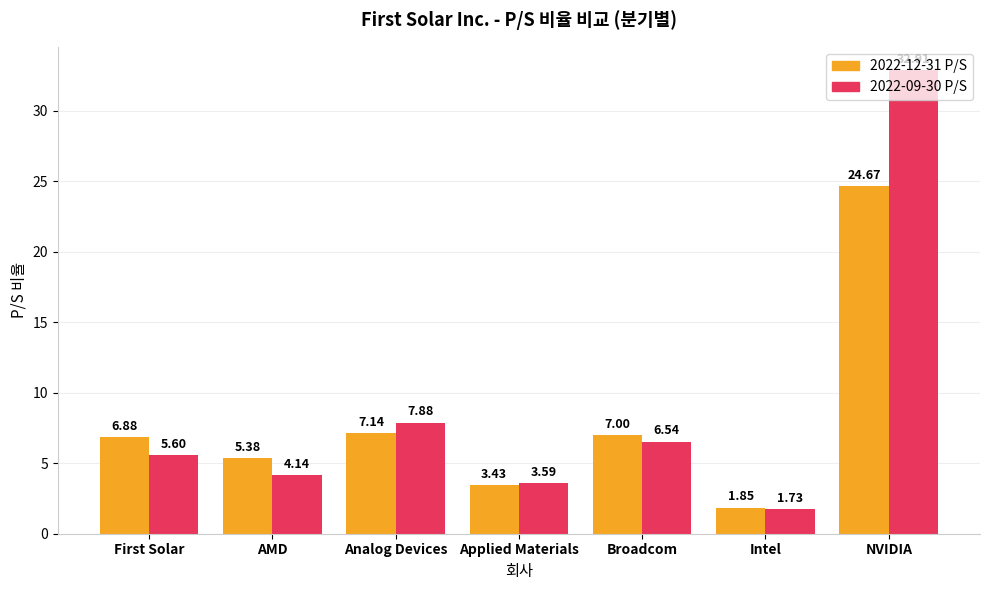

What position from the right is Intel?

2